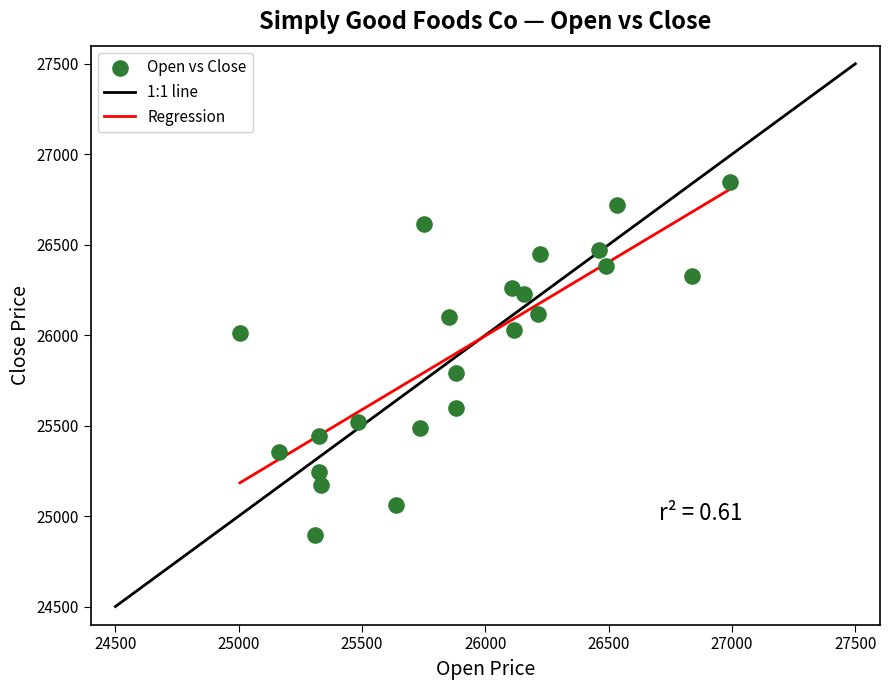

What is the range of Y values (max minus min)?

1955